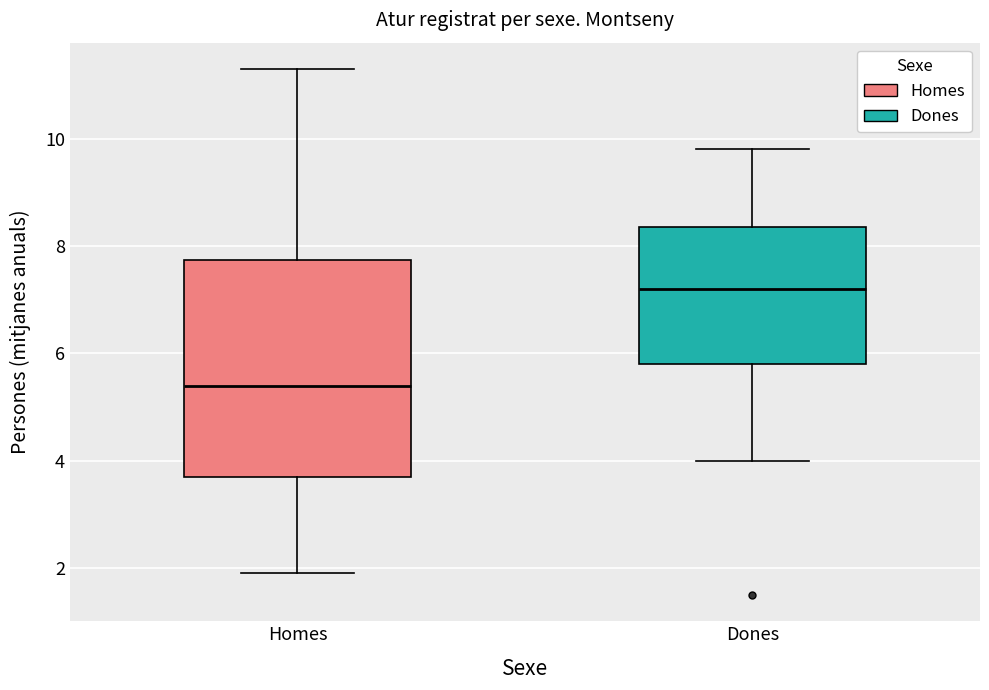

Reading left to right, transcribe this box plot: for each box, give where its median line is, the range the box spans, and where its two whiskers end, as read against the y-axis. The values are not printed on the chart, so give them approximately, as read against the axis.

Homes: median 5.4, box 3.8 to 7.8, whiskers 2.0 to 11.4
Dones: median 7.2, box 5.8 to 8.4, whiskers 4.0 to 9.8